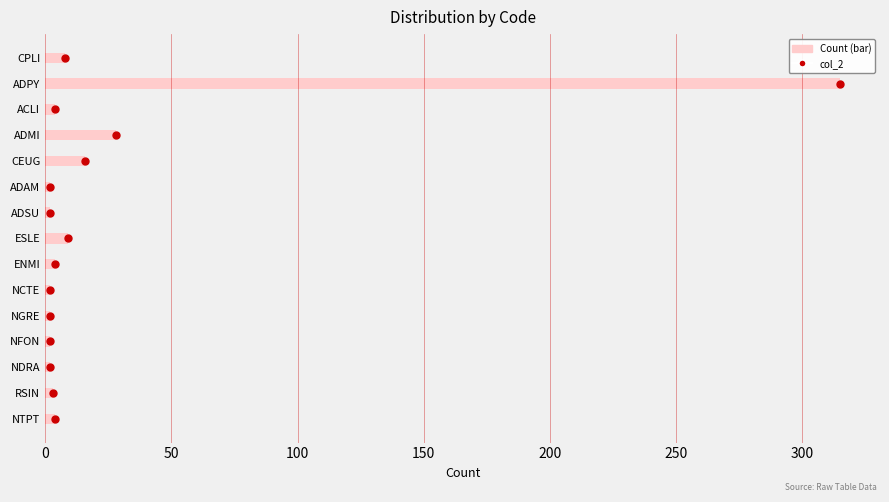

Reading left to right, transcribe all the data shown in this chart.

col_2: 0	1	2	3	4	5	6	7	8	9	10	11	12	13	14
Count (bar): 8	315	4	28	16	2	2	9	4	2	2	2	2	3	4